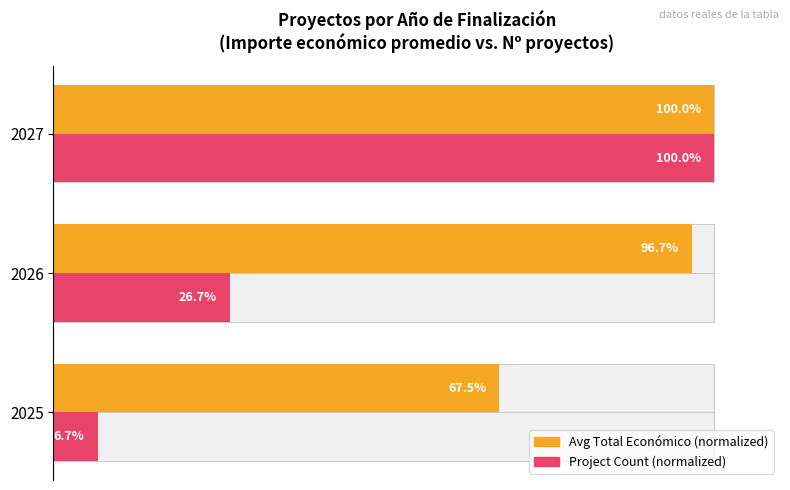

What is the difference between the highest and lowest values at 2025?

60.8